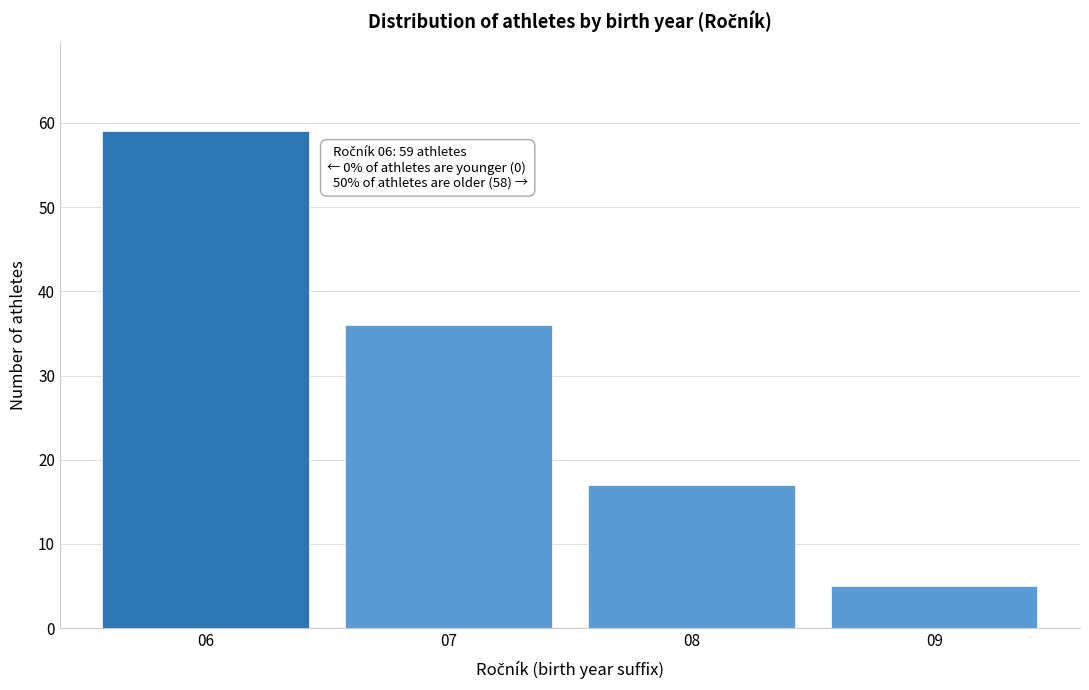

Reading left to right, extract all data points from this chart.

06=59	07=36	08=17	09=5